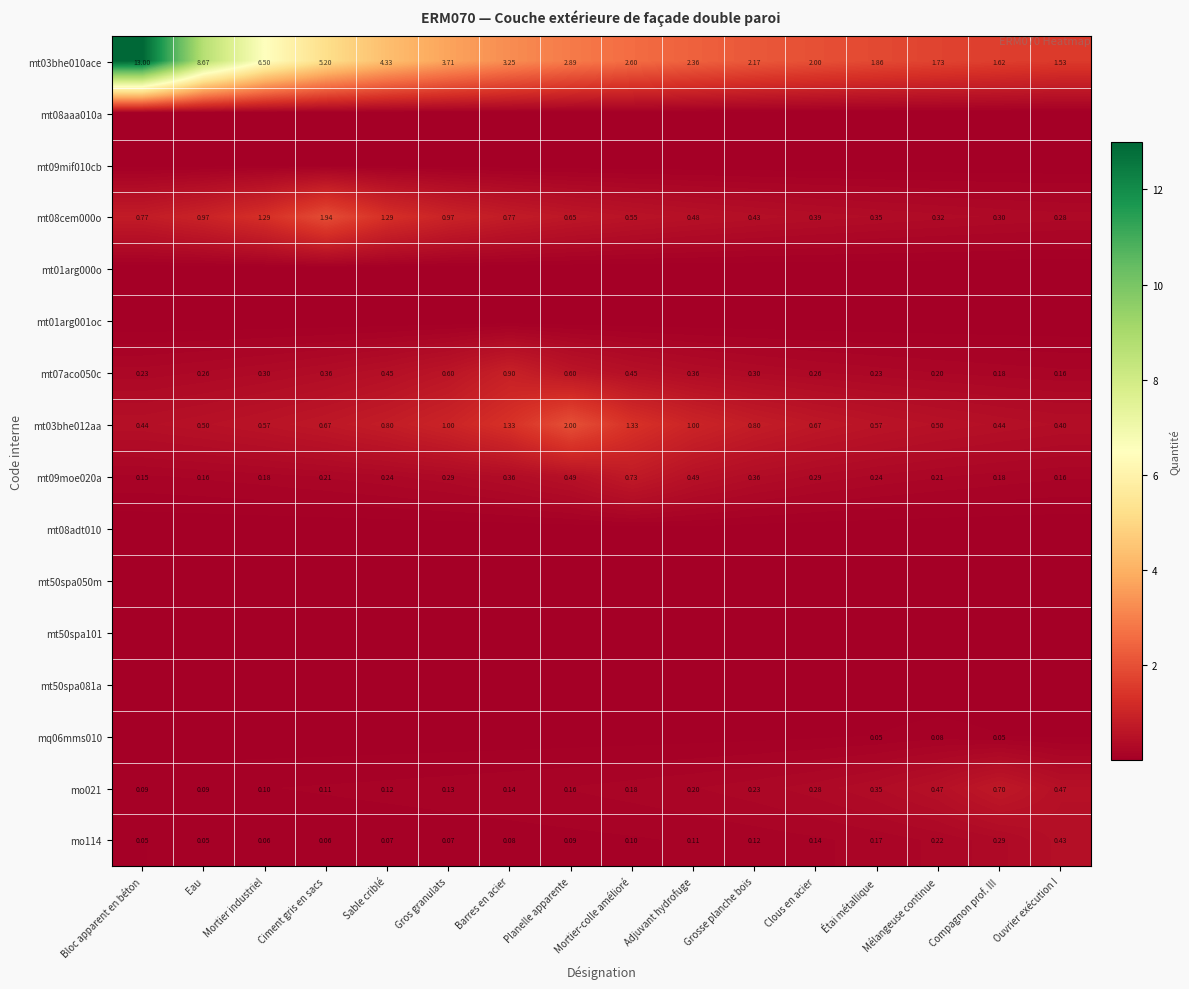

At which category is the sum across all series the highest?

Bloc apparent en béton